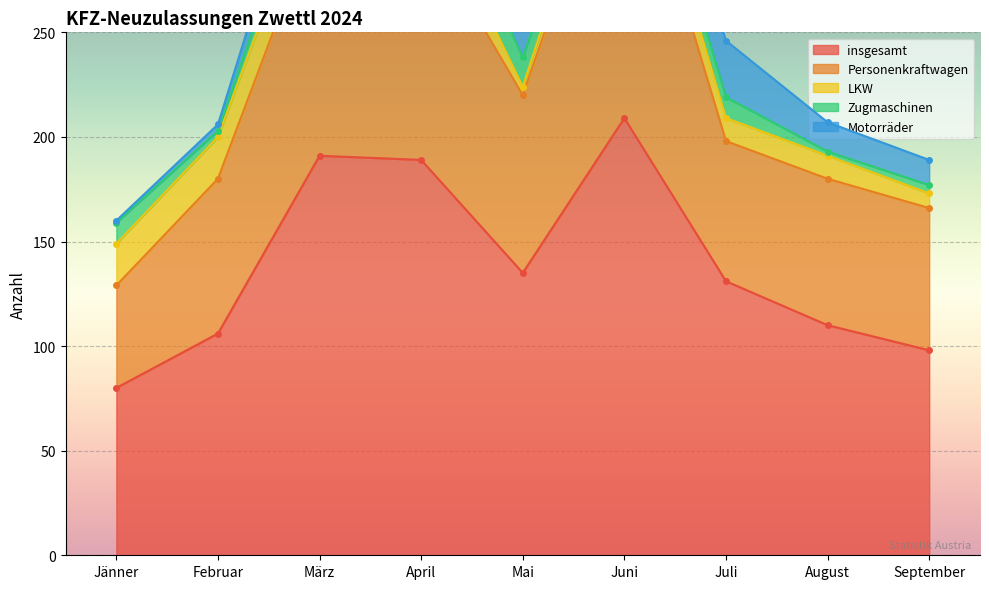

What is the sum of all Motorräder values?

130